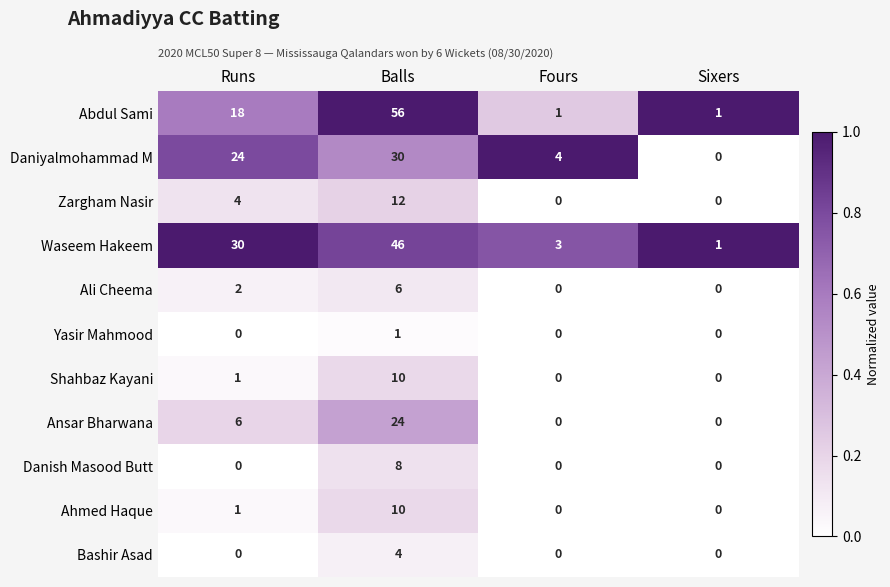

Which series has the largest range (max minus min)?

Abdul Sami